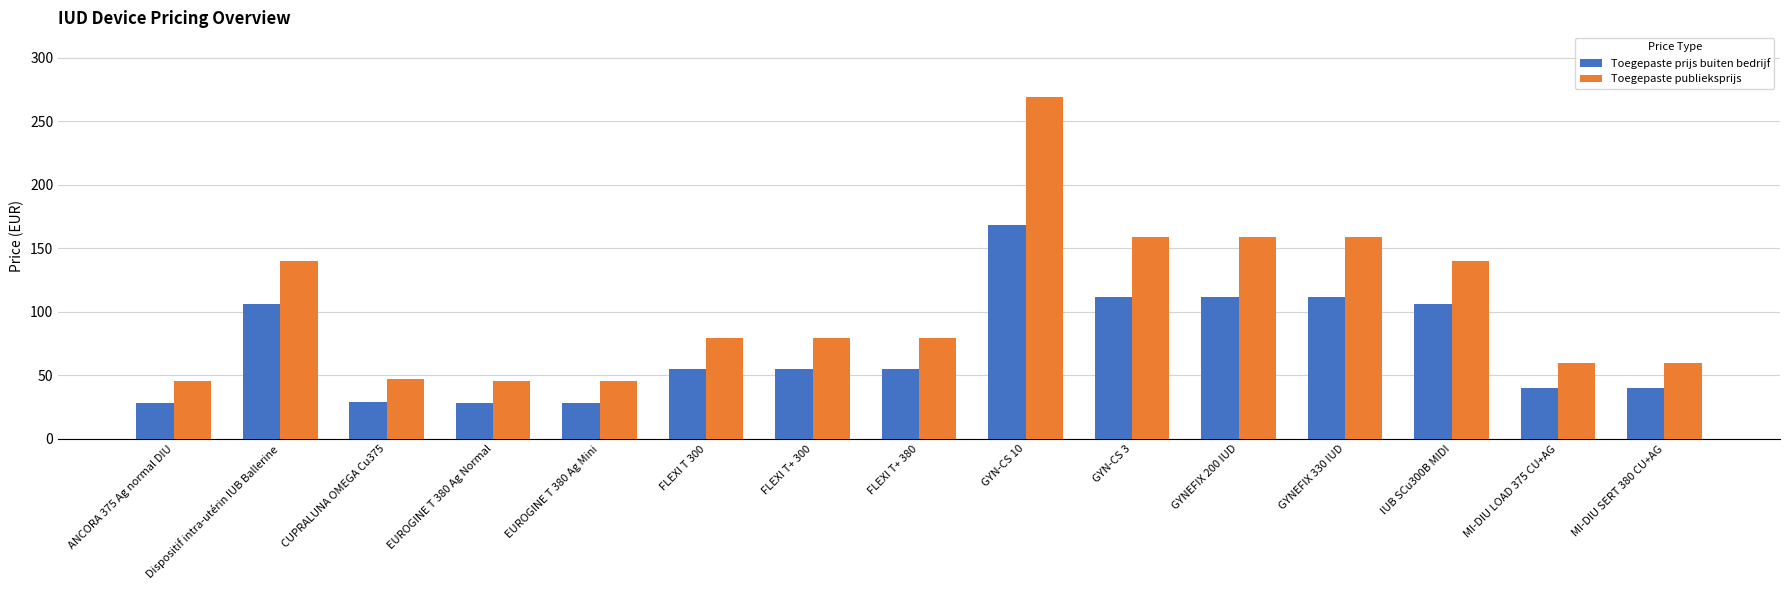

At which label does Toegepaste prijs buiten bedrijf reach its peak?

GYN-CS 10